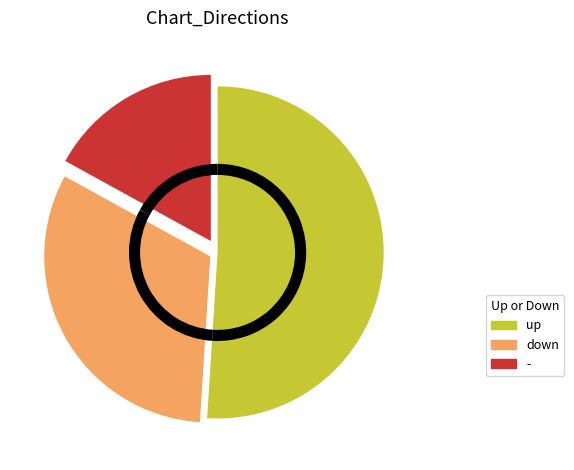

Is there any slice that represents more than half of the pie?

Yes